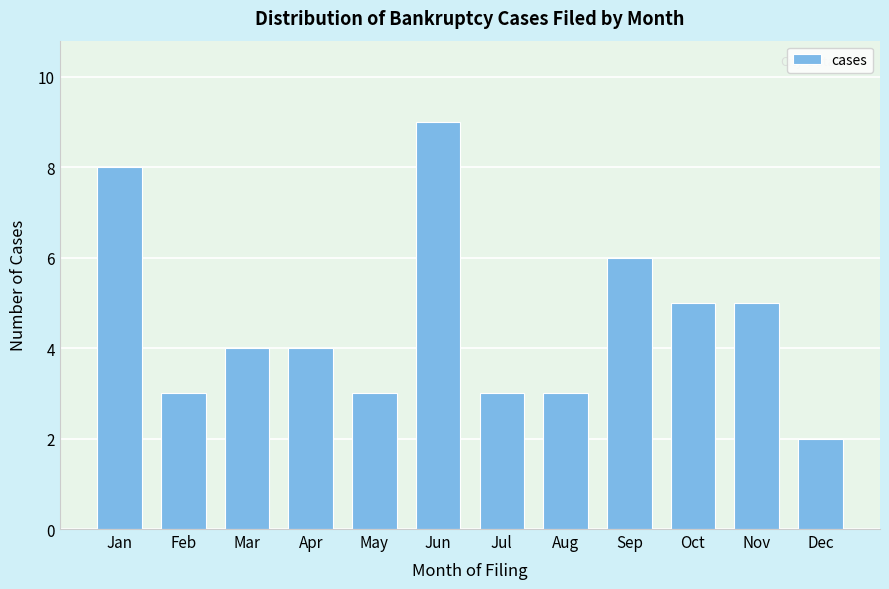

Reading left to right, extract all data points from this chart.

8	3	4	4	3	9	3	3	6	5	5	2